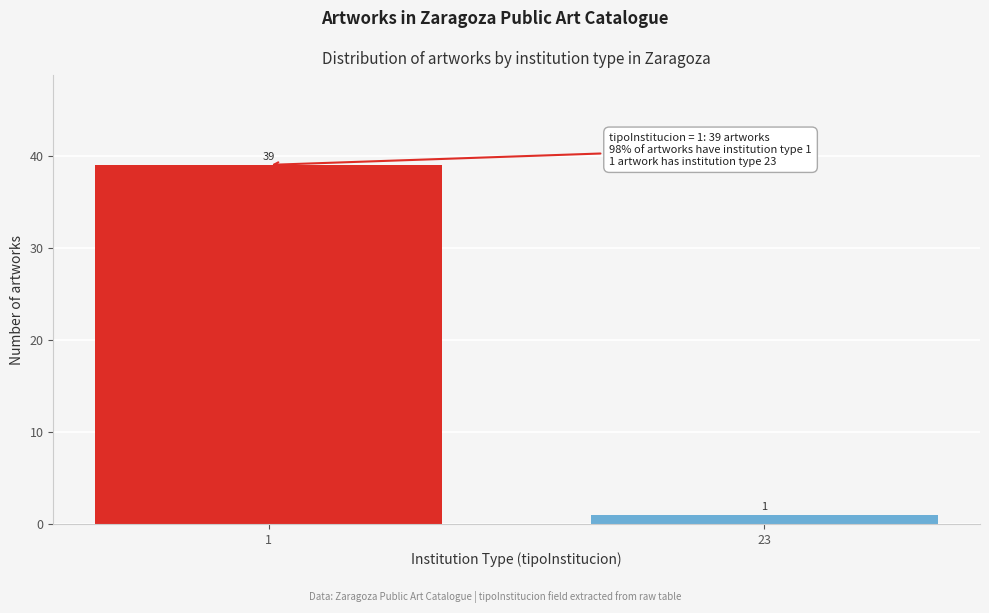

Reading left to right, what are all the values shown in this chart?

1=39	23=1